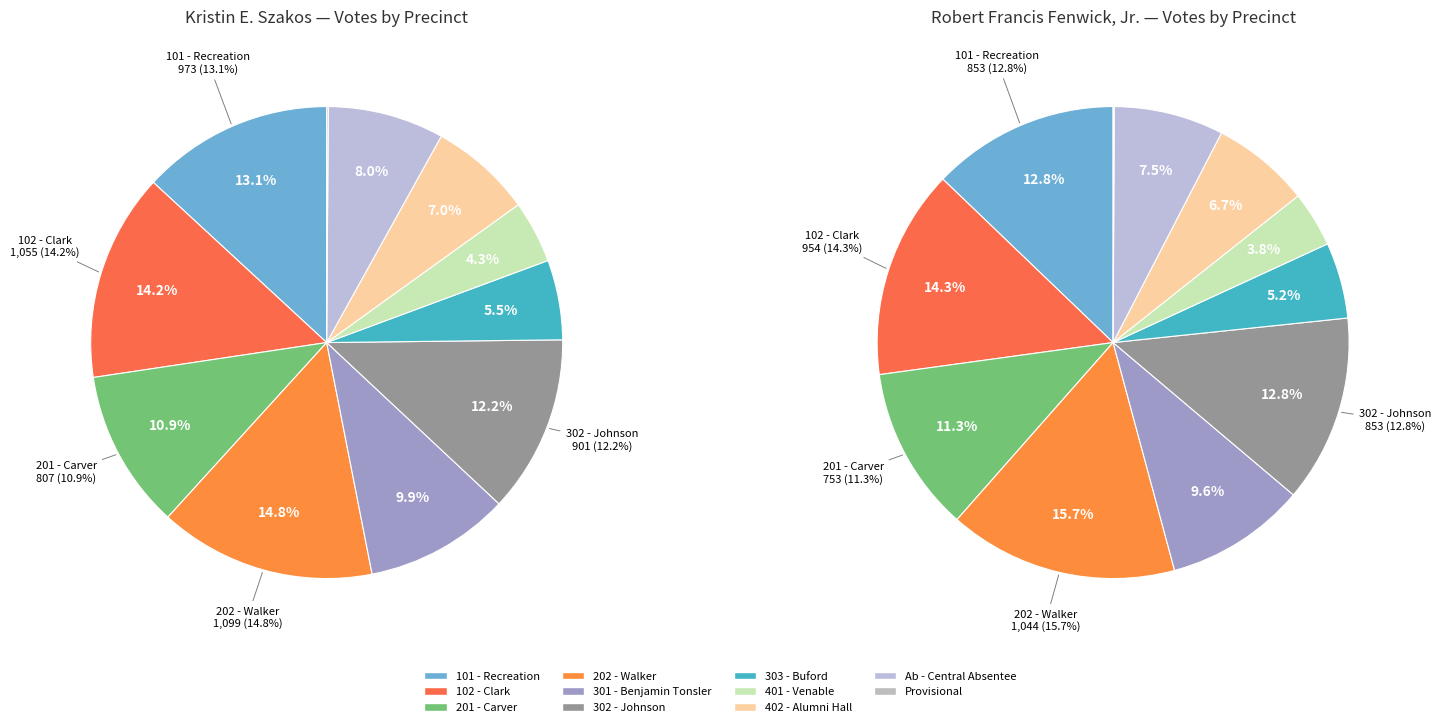

Which series changed the most between 202 - Walker and 401 - Venable?

Robert Francis Fenwick, Jr.